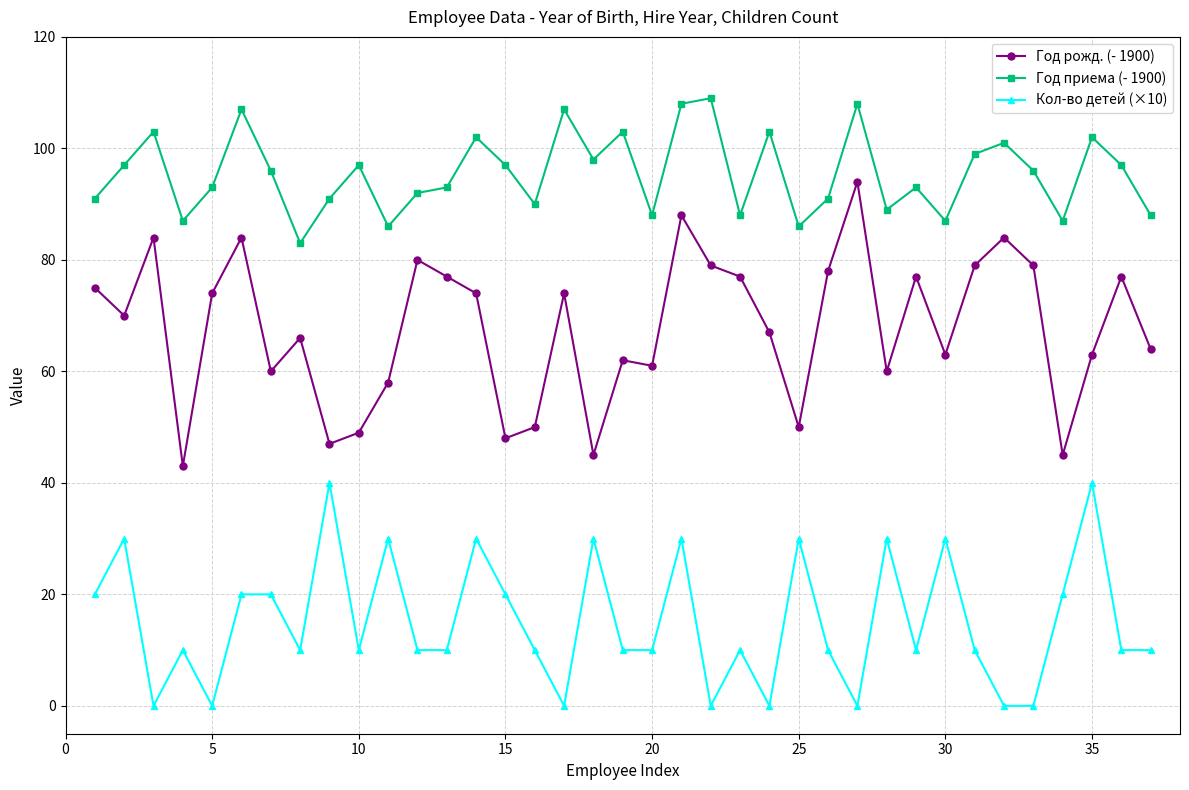

What is the maximum value for Год приема (- 1900)?

109